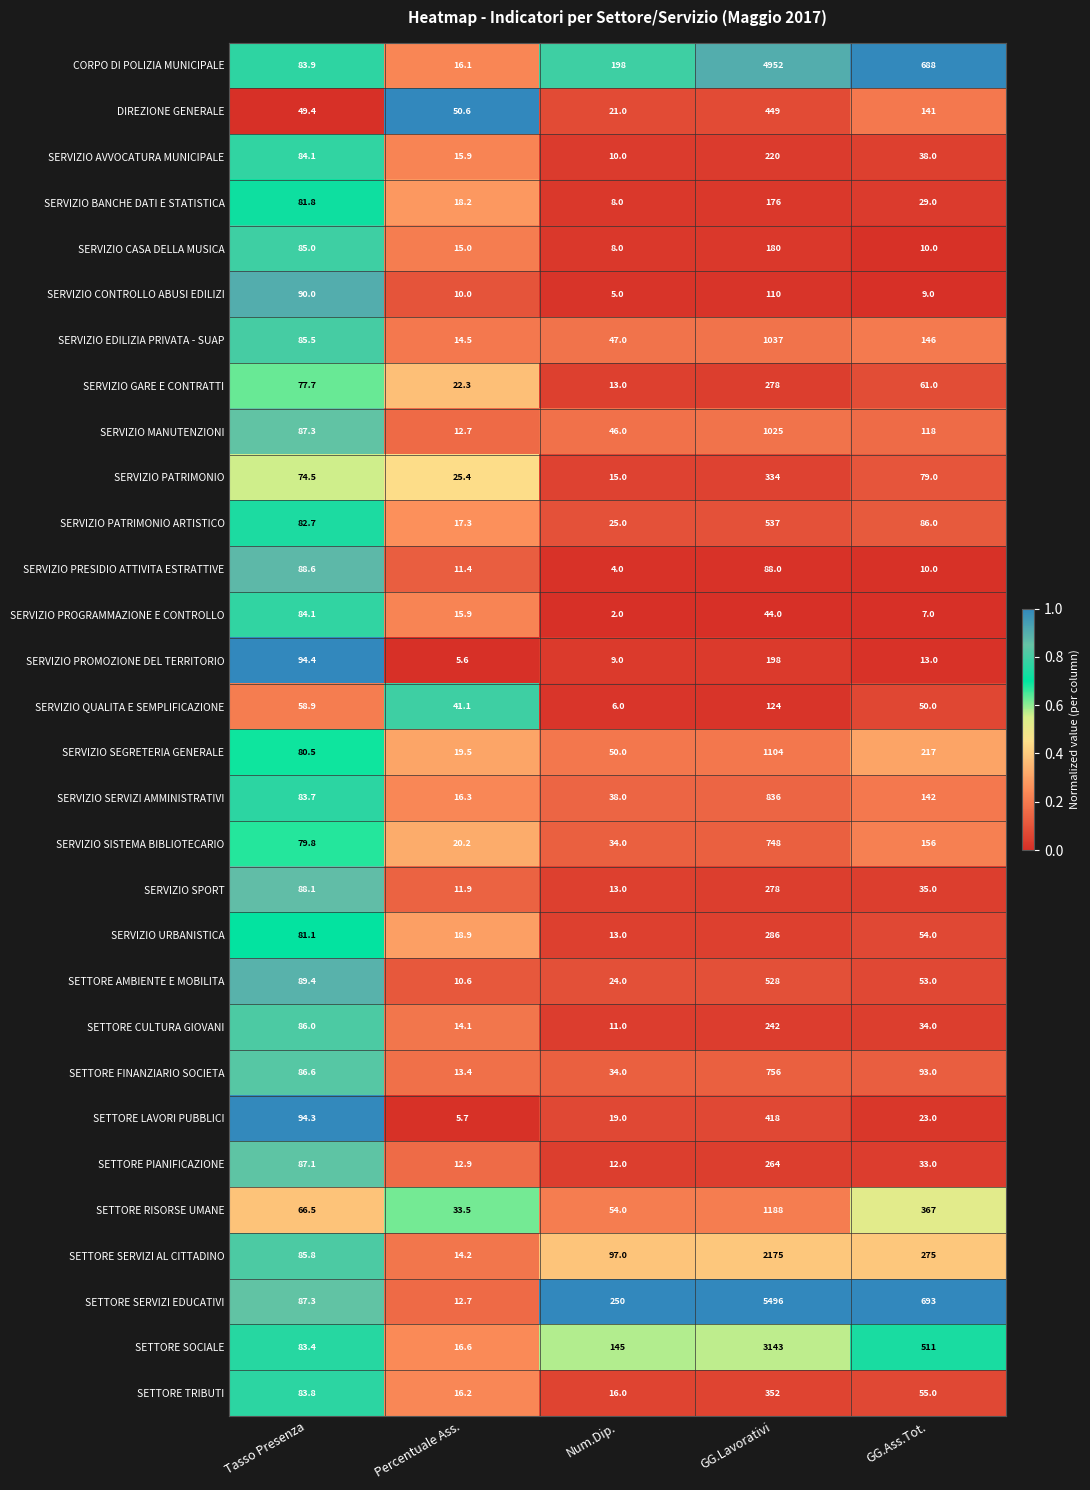

What is the maximum value shown in the chart?

5496.0